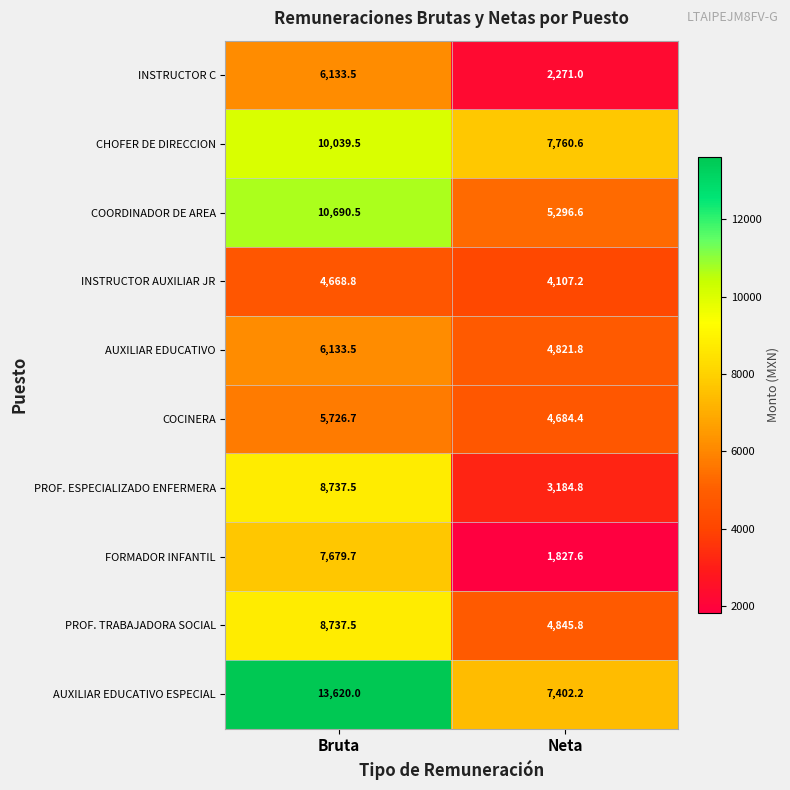

What is the greatest value displayed?

13620.0